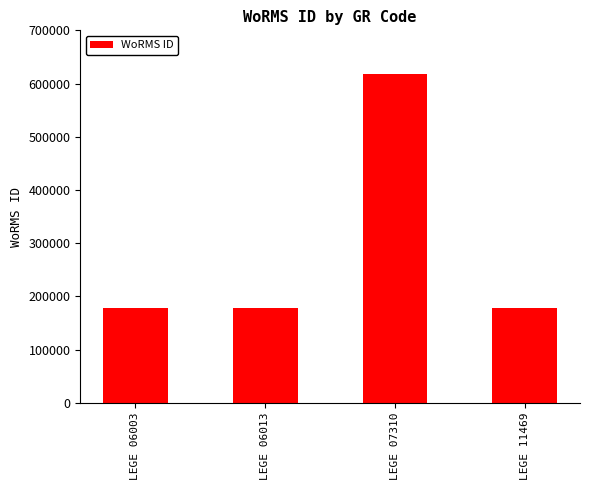

Are the bars grouped side by side (vs. stacked)?

No